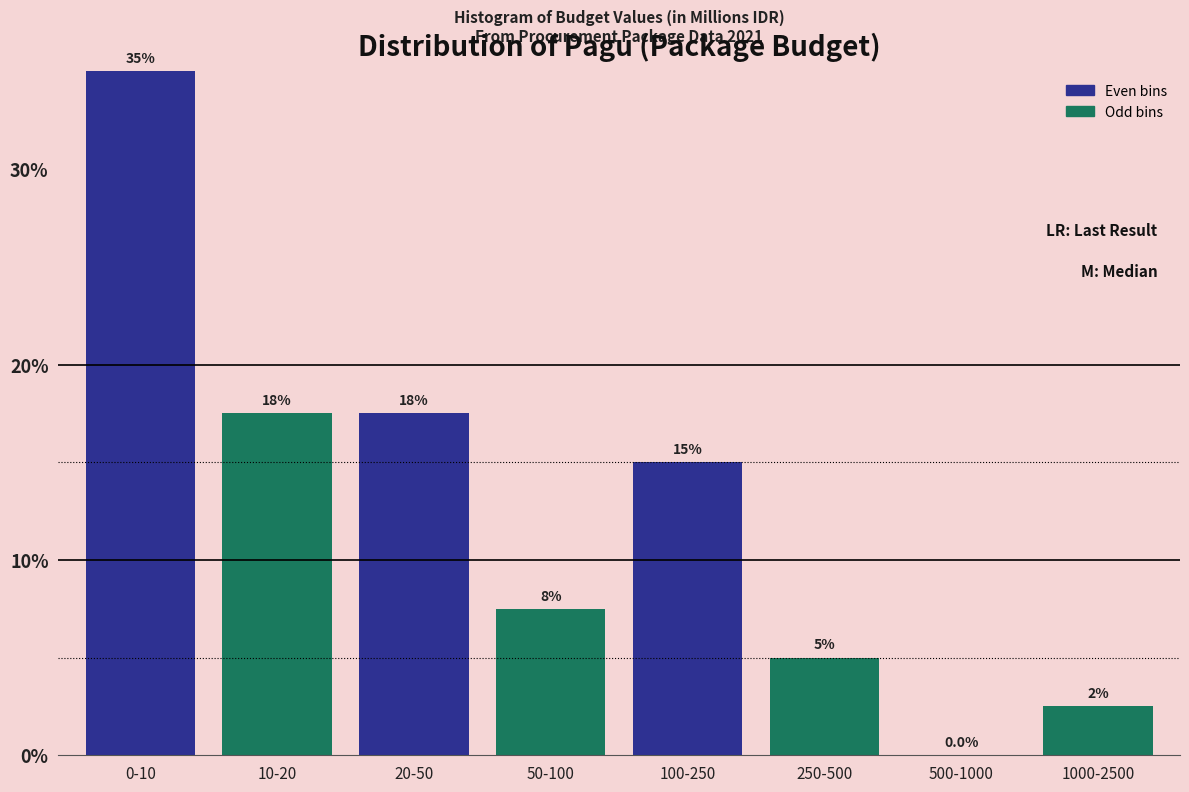

Reading right to left, transcribe all the data shown in this chart.

1000-2500=2.5	500-1000=0.0	250-500=5.0	100-250=15.0	50-100=7.5	20-50=17.5	10-20=17.5	0-10=35.0